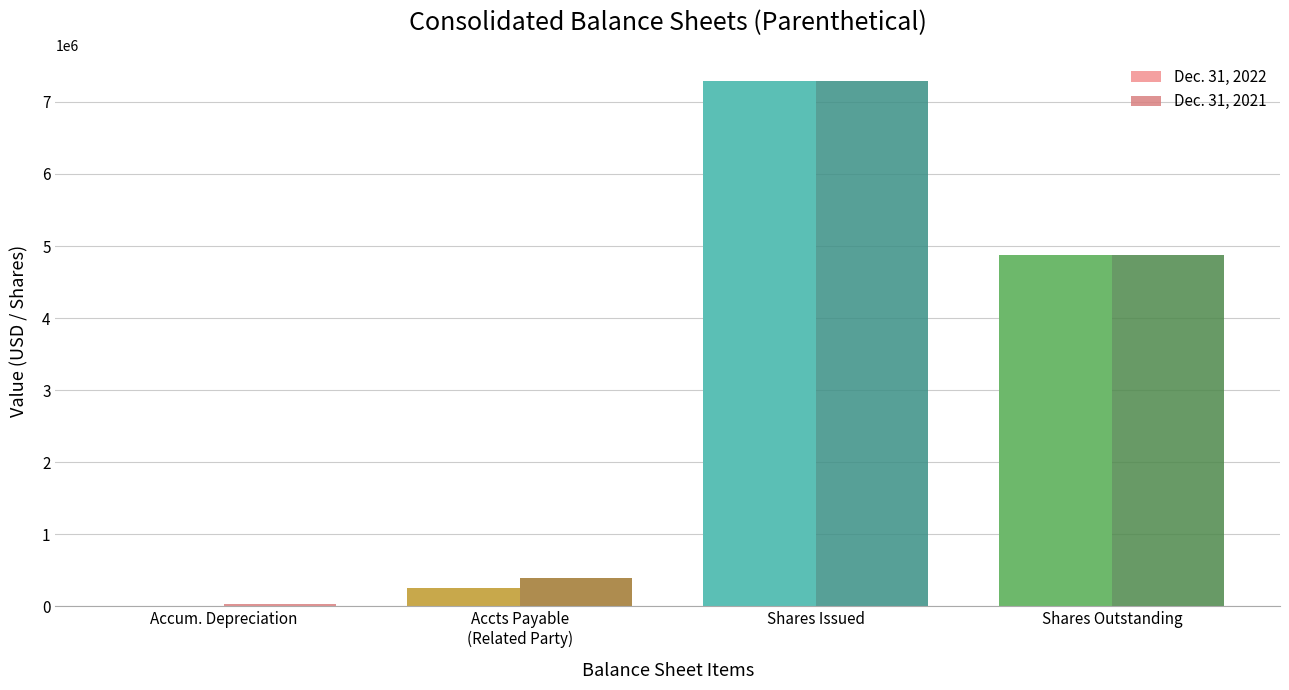

Reading right to left, what are all the values shown in this chart?

Dec. 31, 2022: 4879923	7286562	260000	2181
Dec. 31, 2021: 4879923	7286562	399320	29862